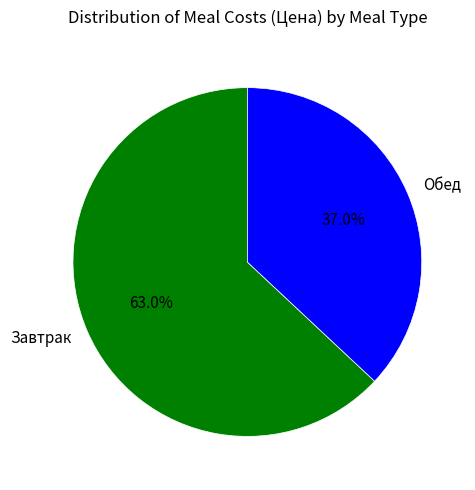

Rank the categories by value from lowest to highest.

Обед, Завтрак